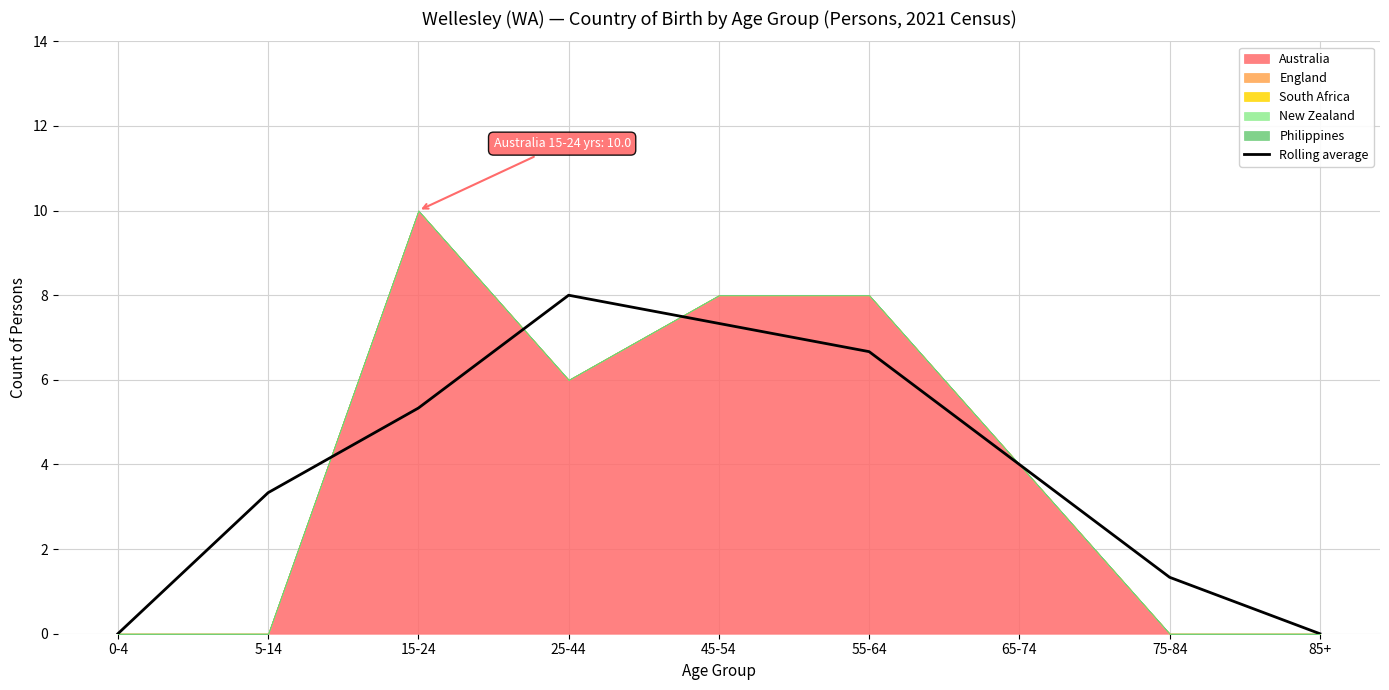

What is the average value?

4.0